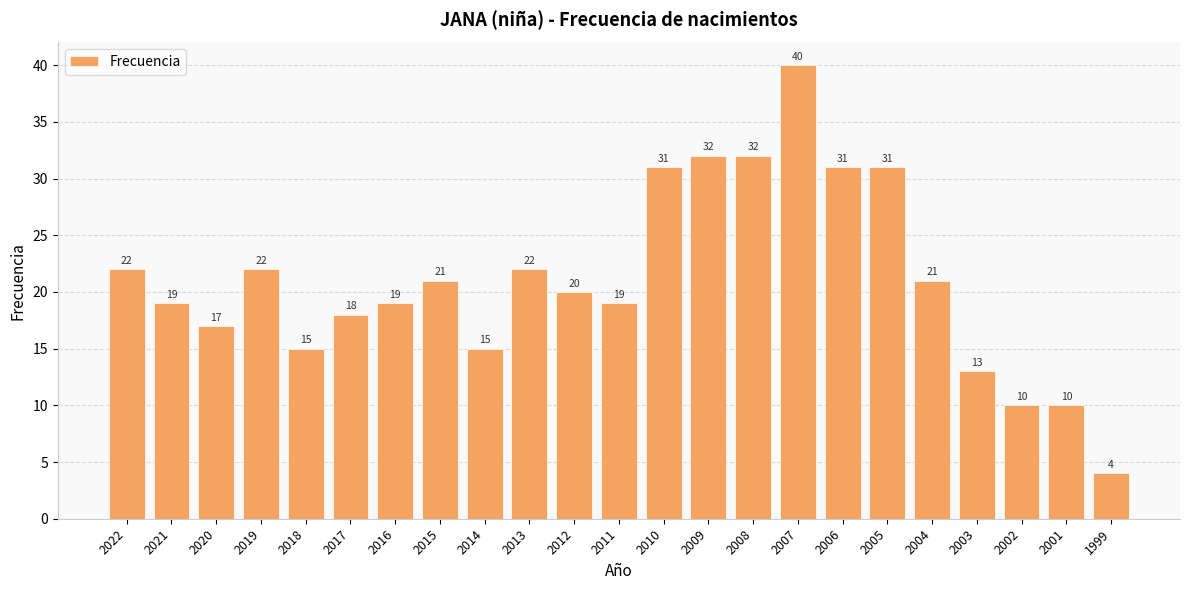

Reading left to right, list all the values displayed in this chart.

2022=22	2021=19	2020=17	2019=22	2018=15	2017=18	2016=19	2015=21	2014=15	2013=22	2012=20	2011=19	2010=31	2009=32	2008=32	2007=40	2006=31	2005=31	2004=21	2003=13	2002=10	2001=10	1999=4